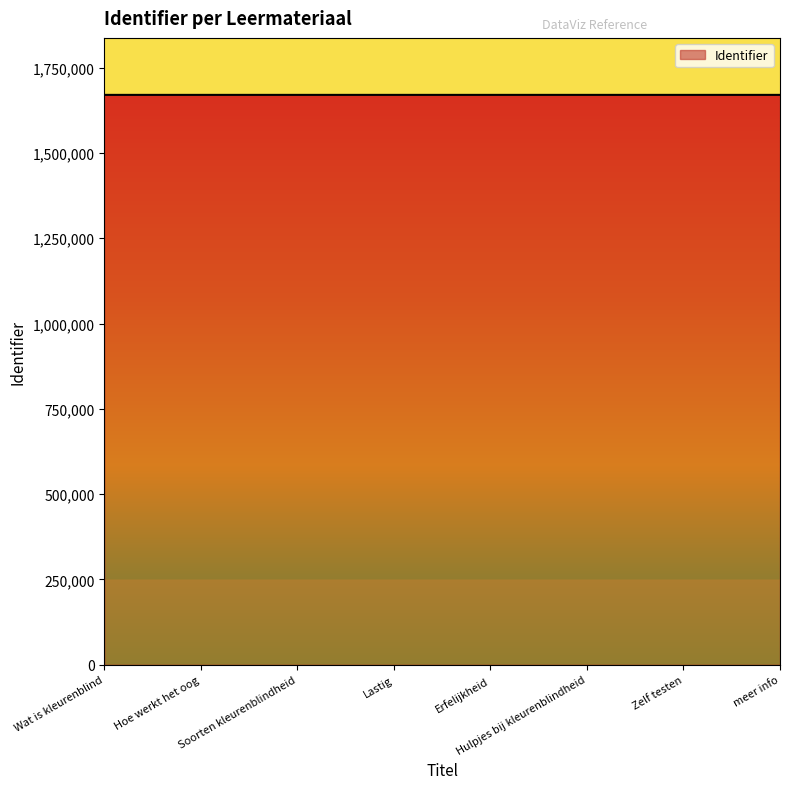

What is the ratio of the value at Soorten kleurenblindheid to the value at meer info?

1.0